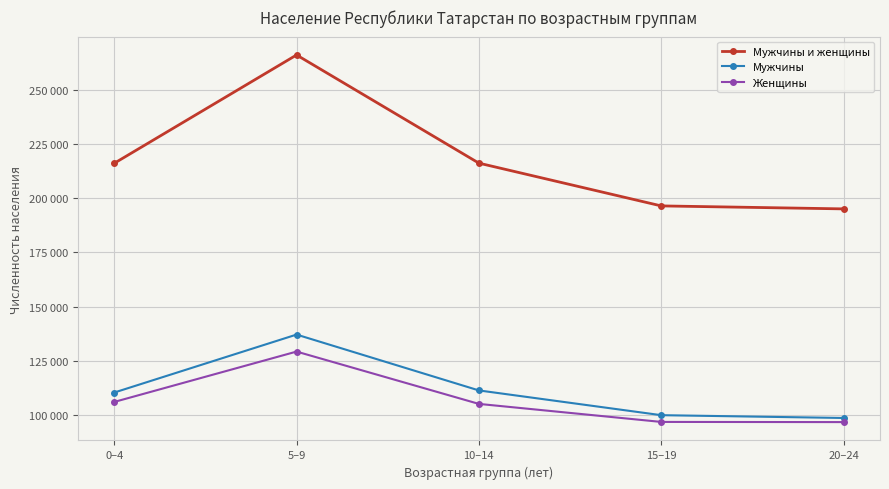

What are all the series names shown in the legend?

Мужчины и женщины, Мужчины, Женщины